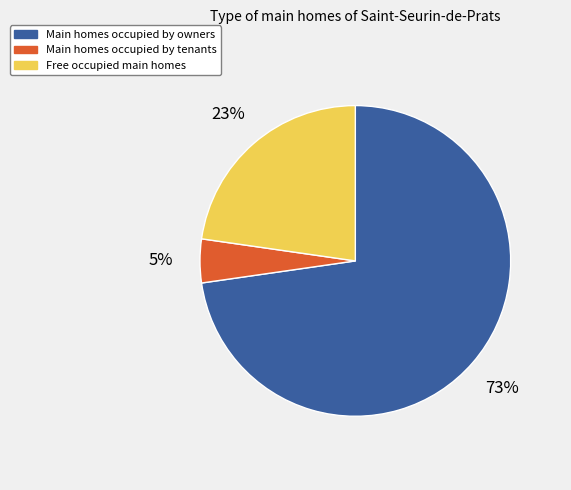

Which category has the smallest portion of the pie?

Main homes occupied by tenants